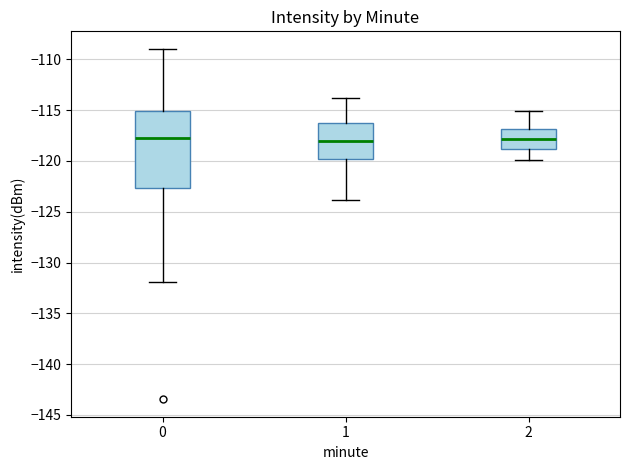

Reading left to right, read every box against the y-axis: the position of its median line, the range the box covers, and the ends of its whiskers. The values are not printed on the chart, so give them approximately, as read against the axis.

0: median -118.0, box -122.5 to -115.0, whiskers -132.0 to -109.0
1: median -118.0, box -120.0 to -116.5, whiskers -124.0 to -114.0
2: median -118.0, box -119.0 to -117.0, whiskers -120.0 to -115.0